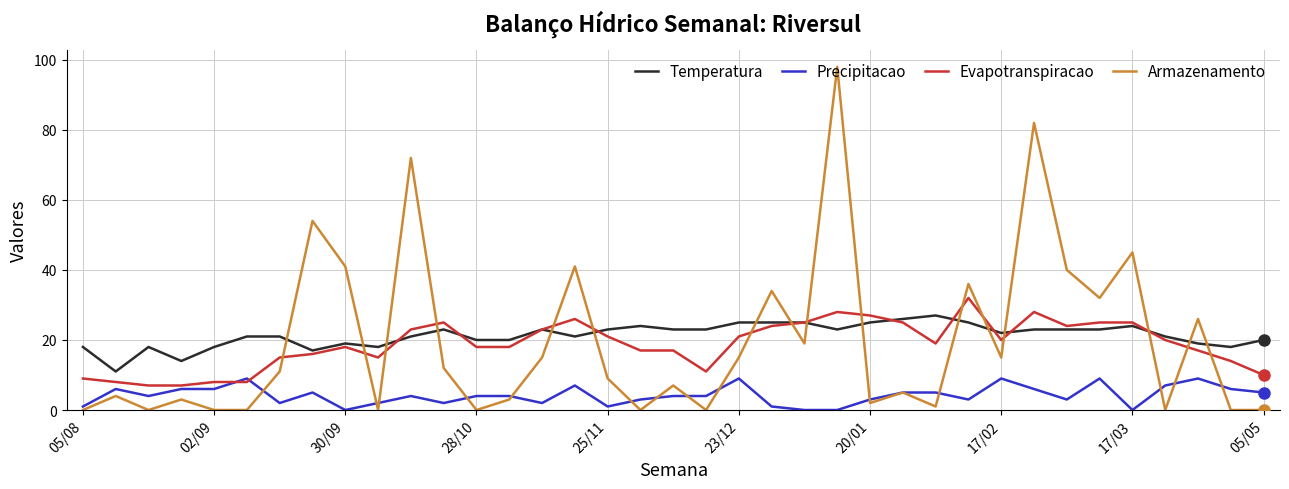

What is the difference between the maximum and minimum values in the Temperatura series?

16